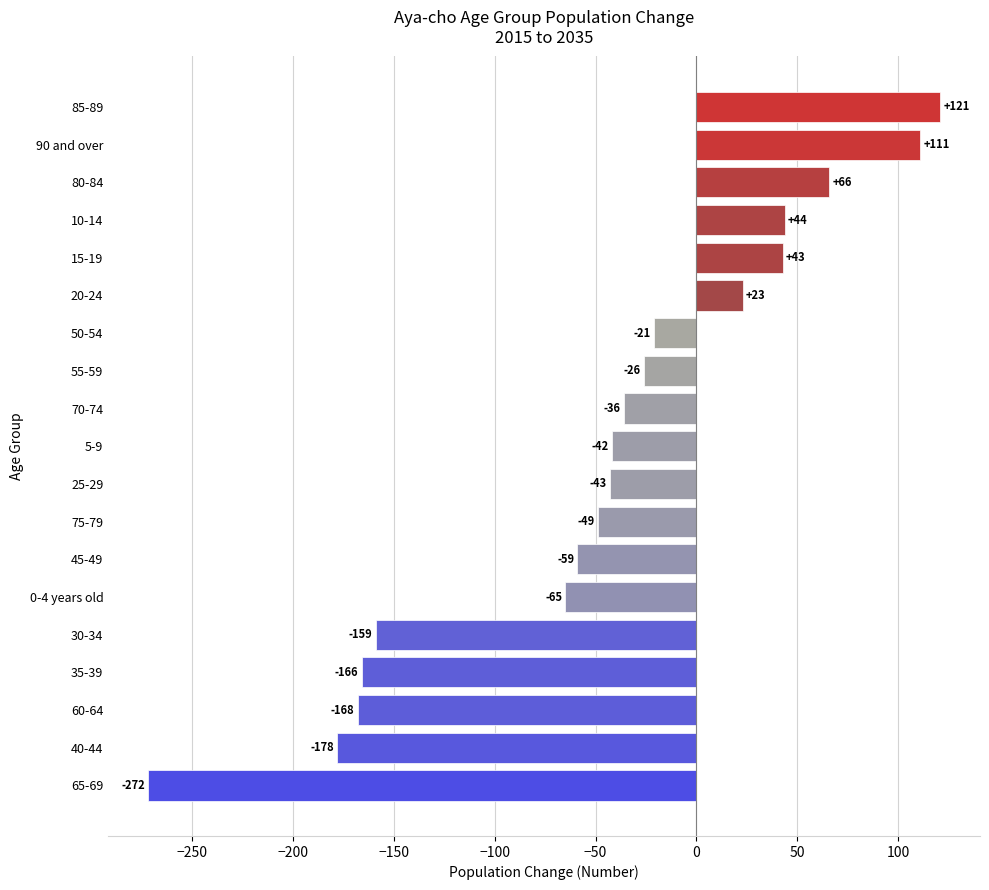

Is it true that the value at 60-64 is -168?

True